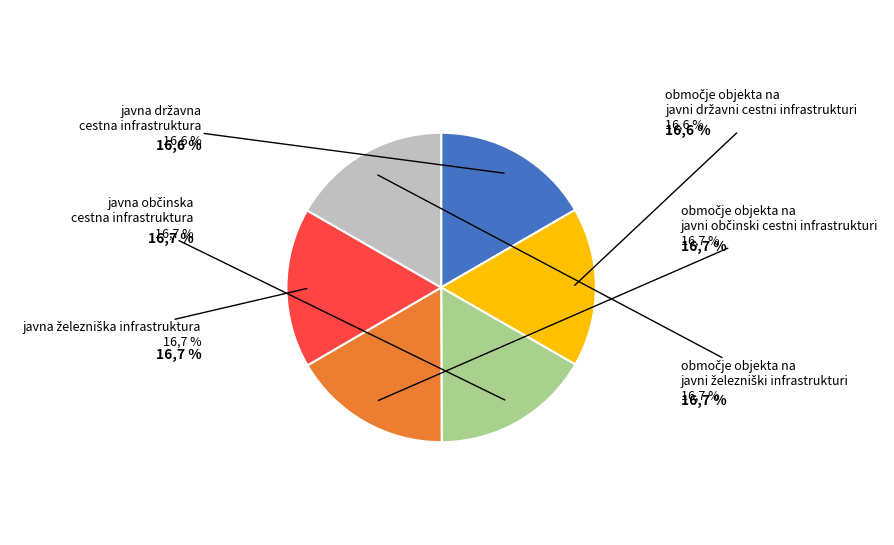

What is the largest slice in the pie chart?

območje objekta na javni železniški infrastrukturi